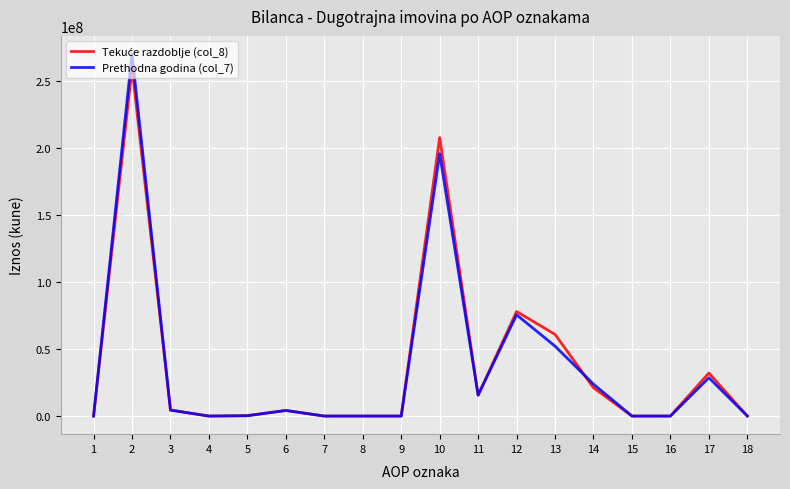

Does the chart display data point markers on the line(s)?

No